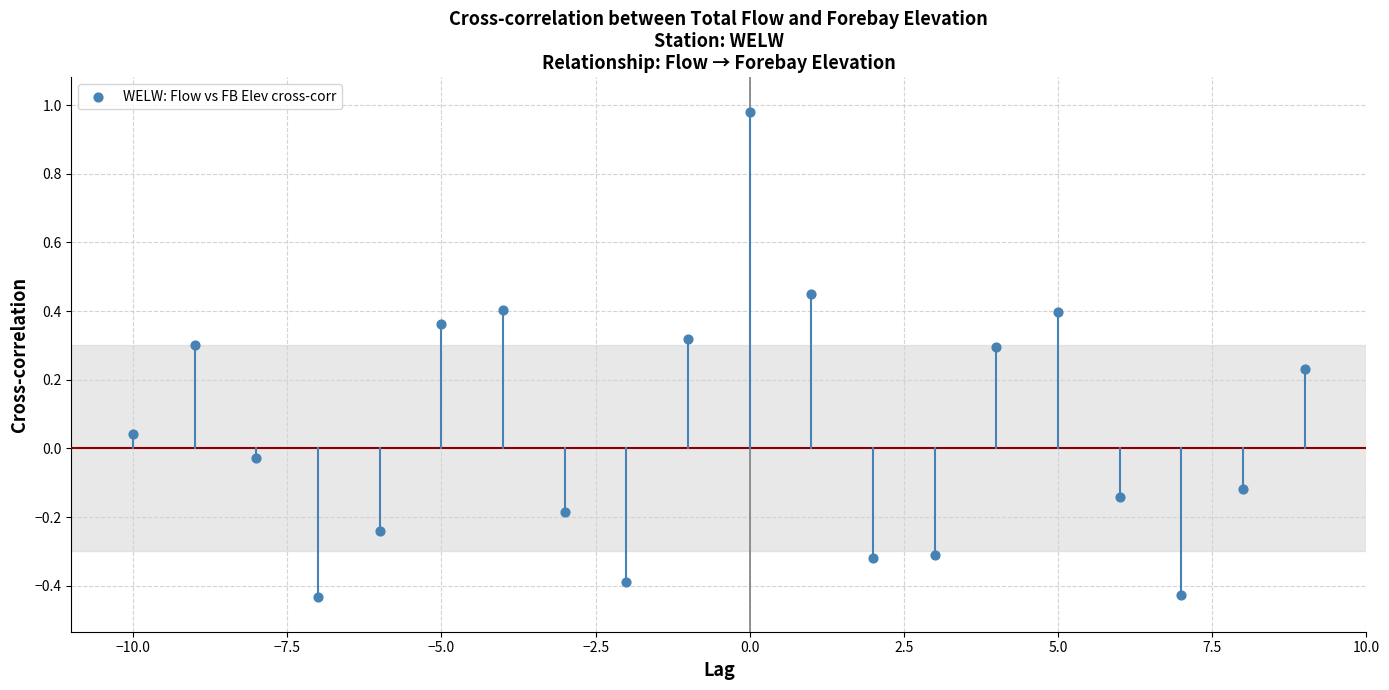

What is the range of Y values (max minus min)?

1.4